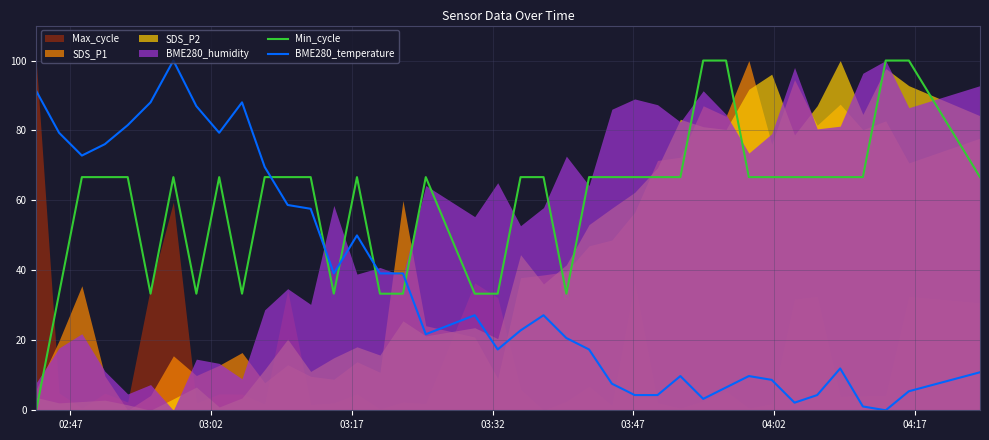

After their last crossing, which series has the higher values: Min_cycle or BME280_temperature?

Min_cycle